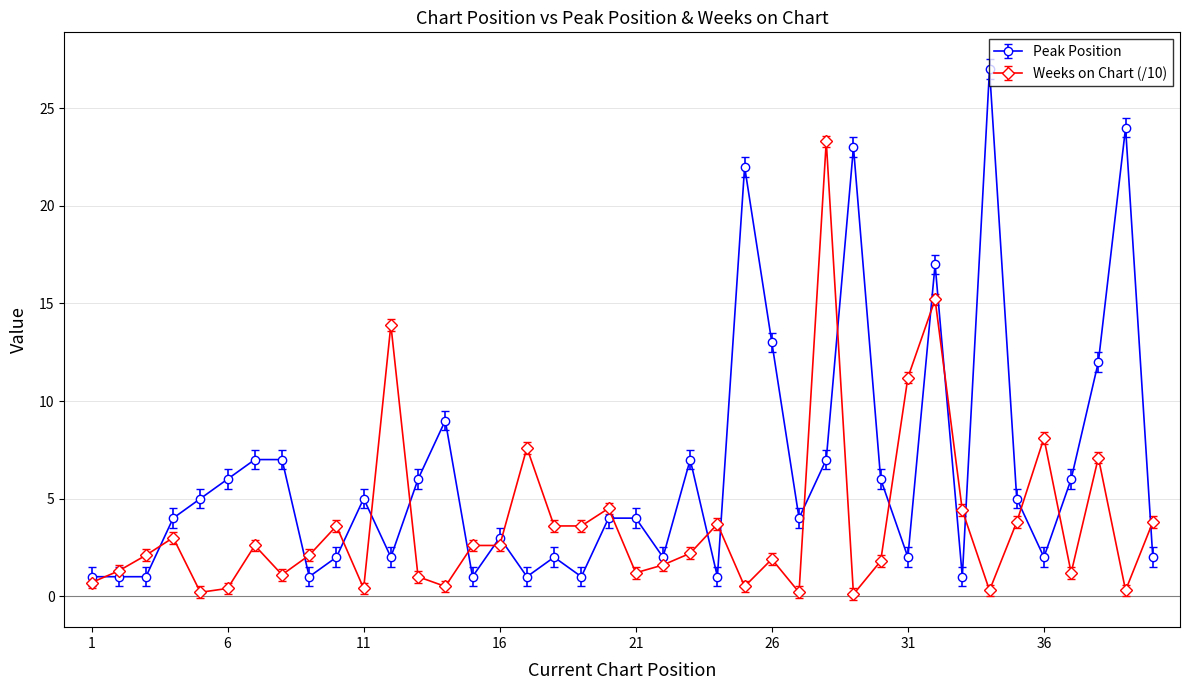

What is the highest value of the Weeks on Chart (/10) series?

23.3